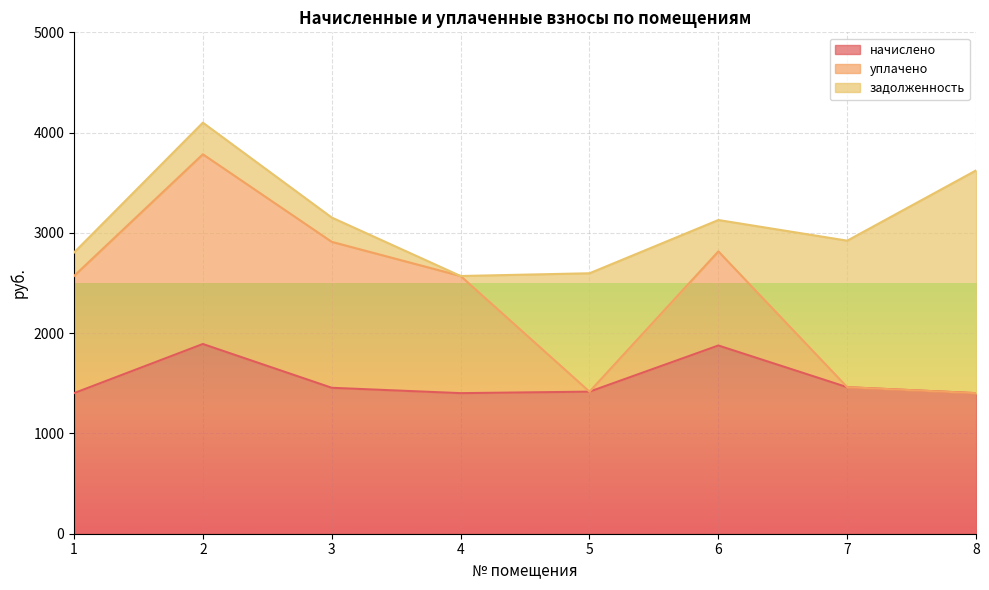

How many lines are shown in the chart?

3